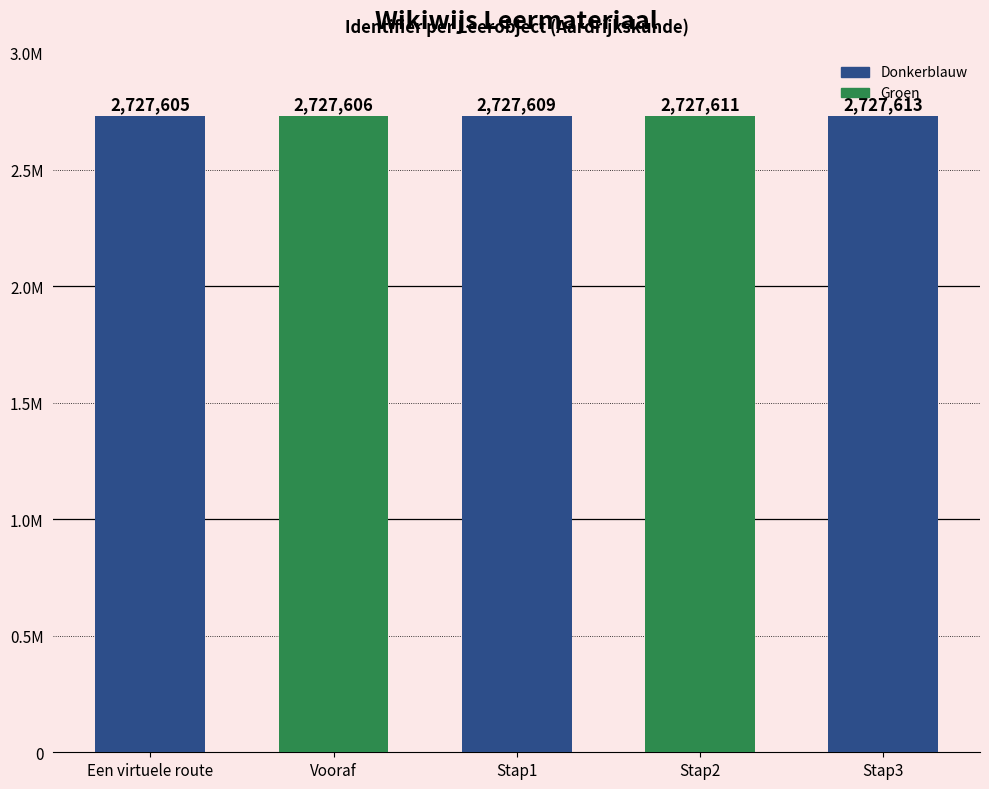

List the labels in order of value, smallest first.

Een virtuele route, Vooraf, Stap1, Stap2, Stap3